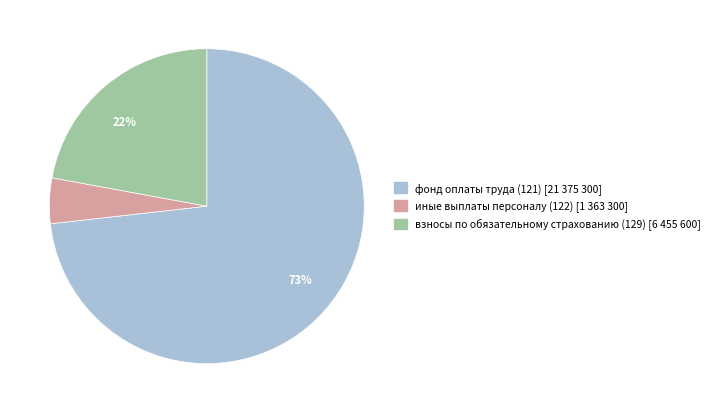

How many slices are in this pie chart?

3